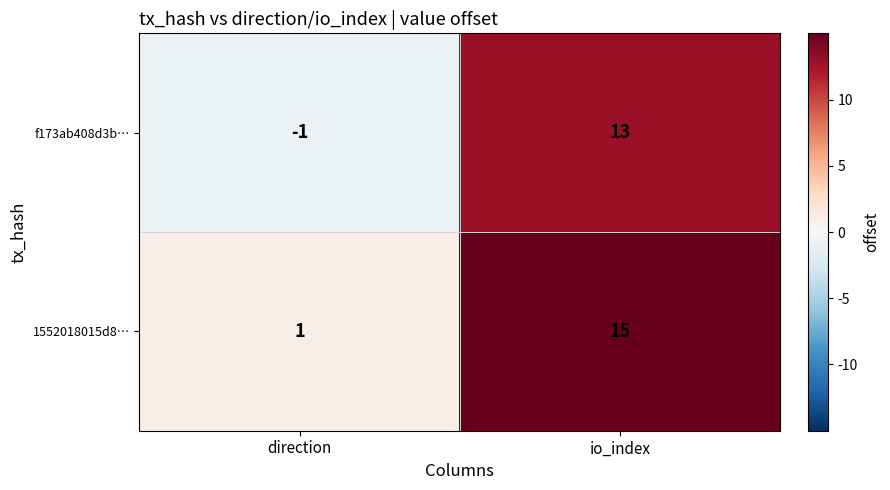

At io_index, list the series in order from smallest to largest.

f173ab408d3b…, 1552018015d8…